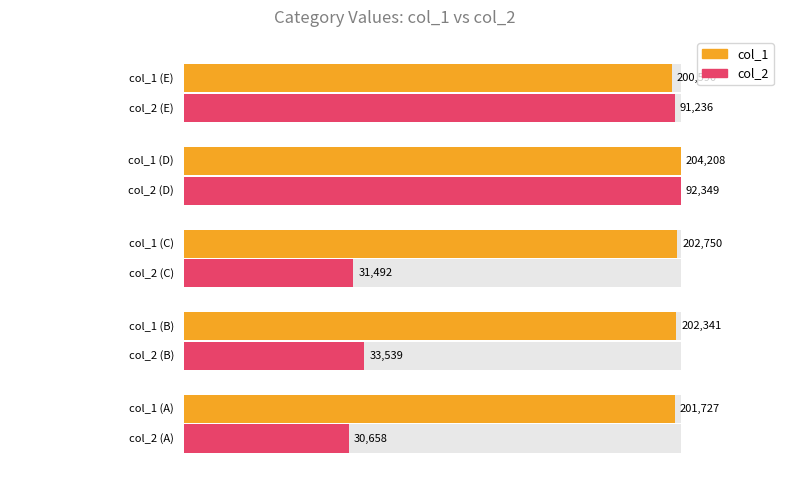

Which label corresponds to the largest value in the chart?

D